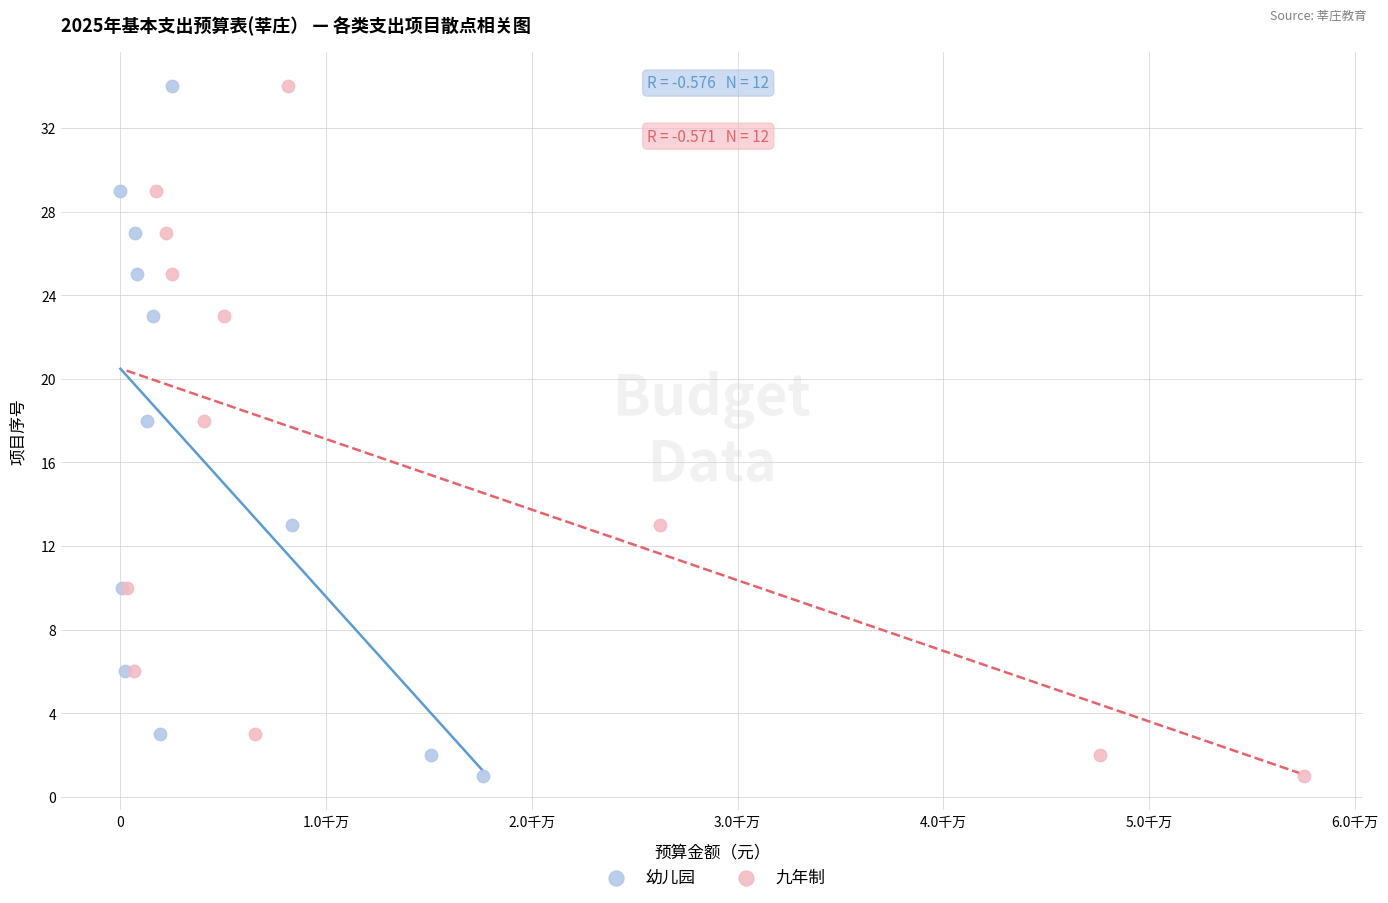

What are all the series names shown in the legend?

幼儿园, 九年制